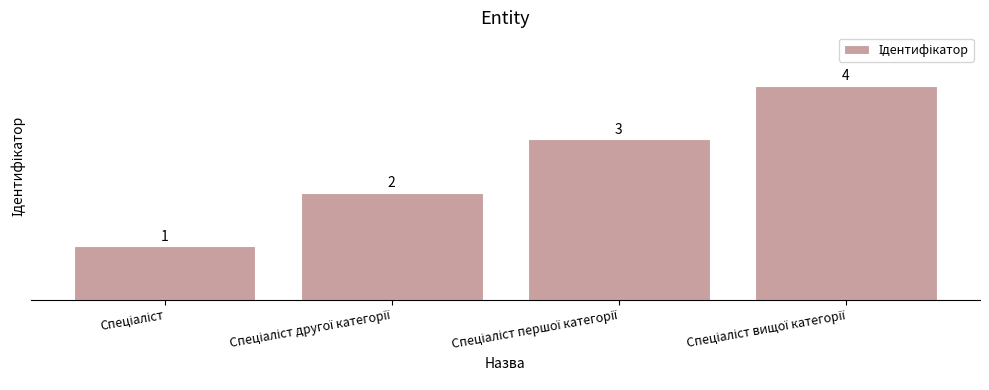

What is the value of the 4th bar from the left?

4